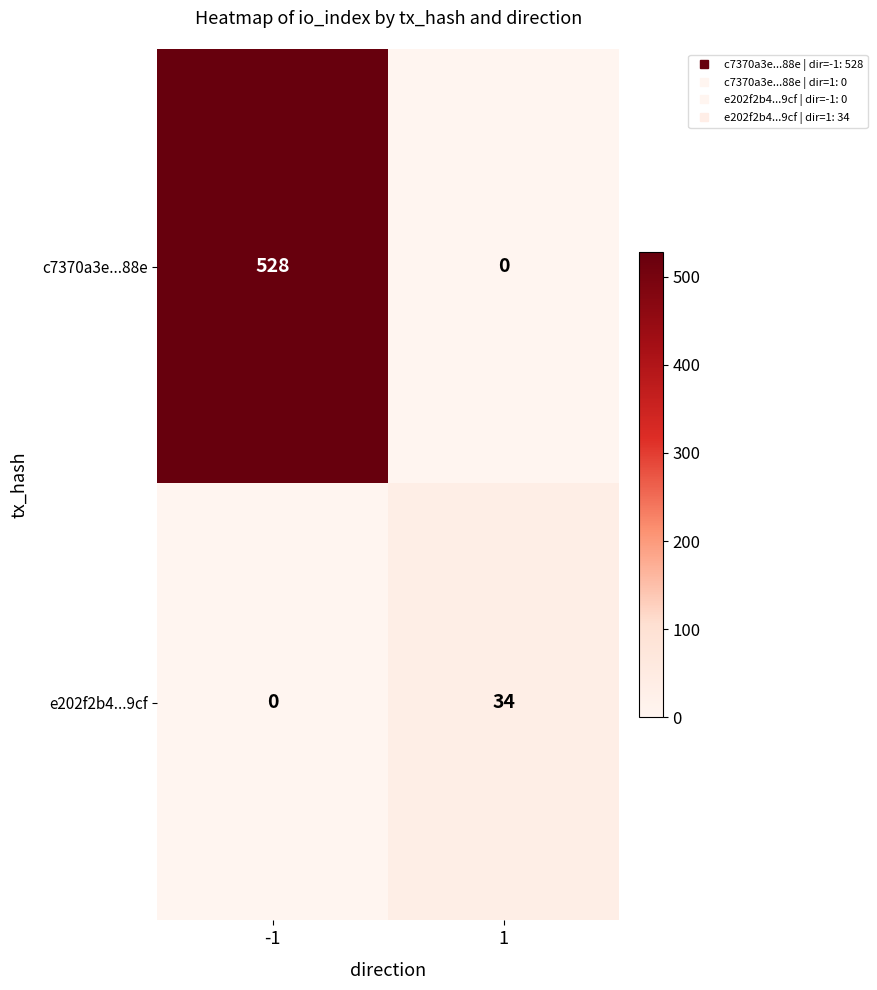

Reading right to left, list all the values displayed in this chart.

c7370a3e...88e: 1=0	-1=528
e202f2b4...9cf: 1=34	-1=0